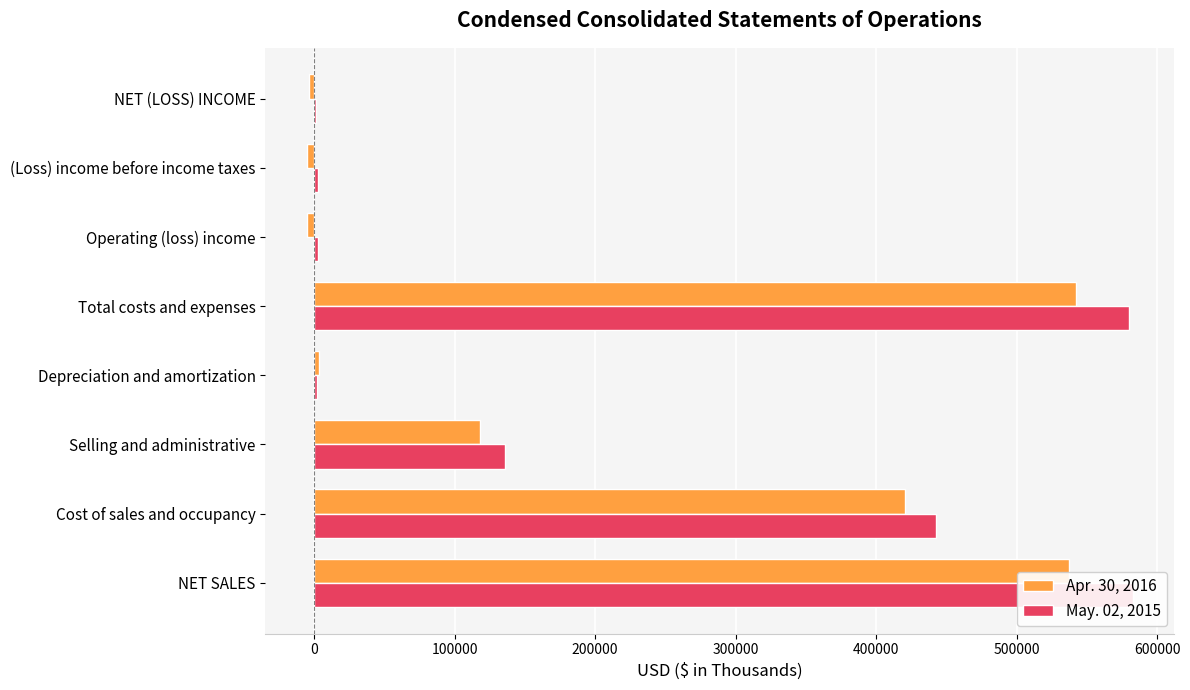

What is the minimum value shown in the chart?

-5427